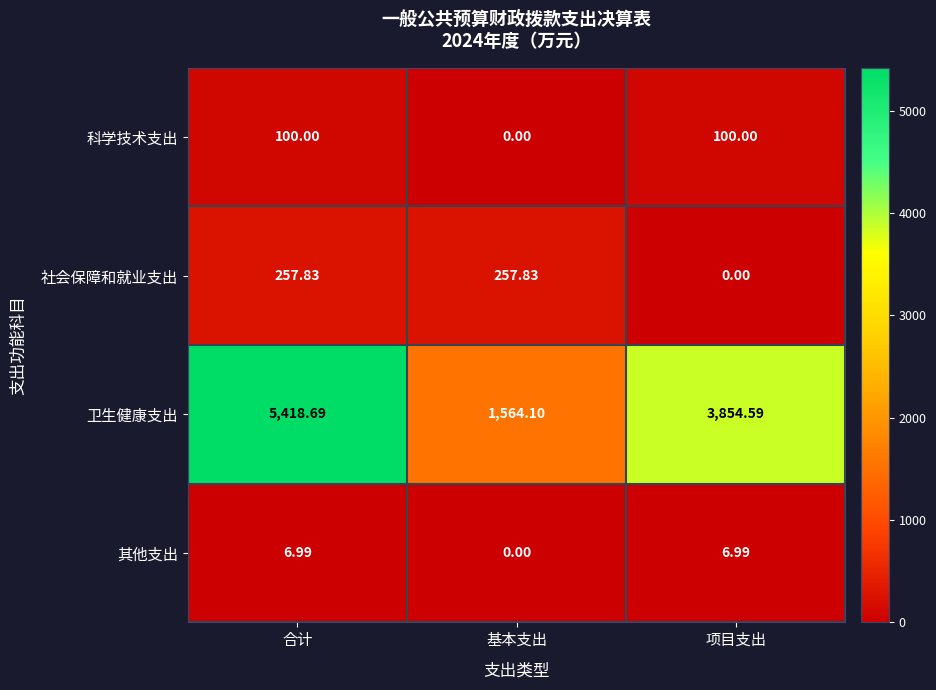

Which series has the largest total across all categories?

卫生健康支出